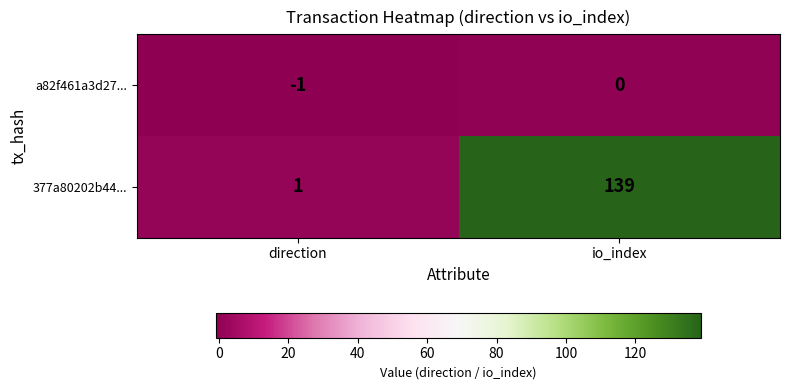

Which series has the largest range (max minus min)?

377a80202b44...